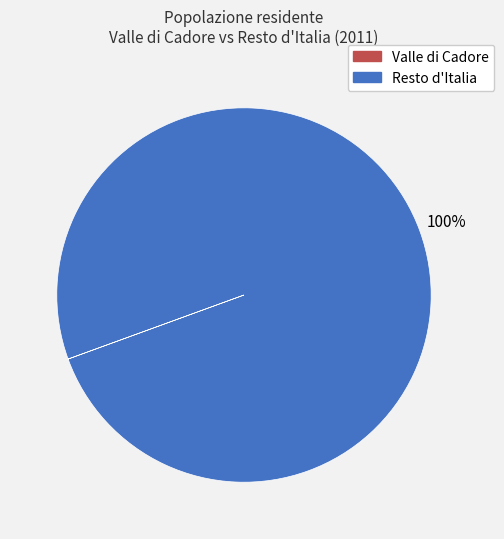

To the nearest percent, what is the average slice percentage?

50%